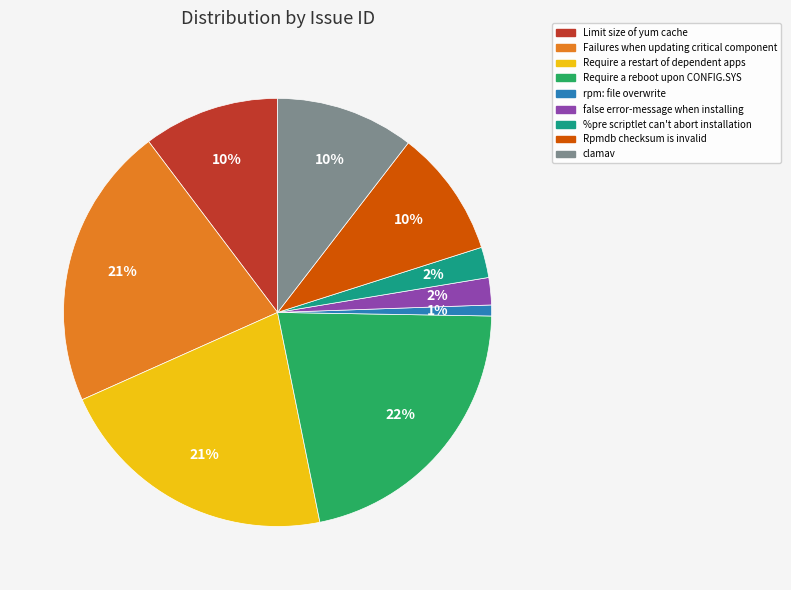

To the nearest percent, what is the difference between the largest and smallest slice percentages?

21%